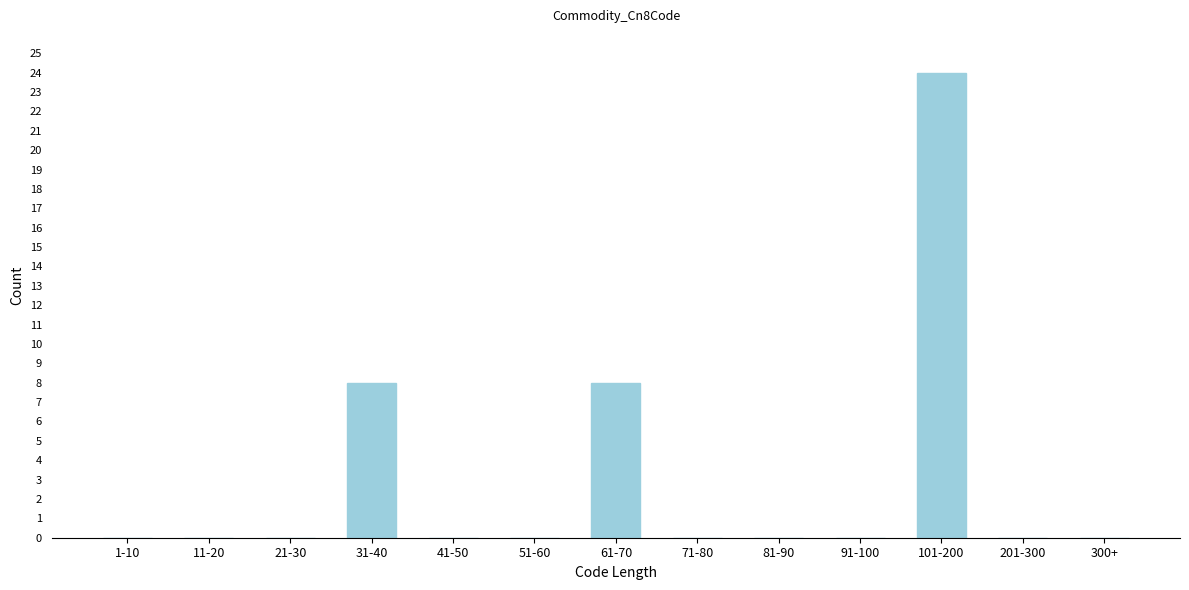

Reading left to right, list all the values displayed in this chart.

1-10=0	11-20=0	21-30=0	31-40=8	41-50=0	51-60=0	61-70=8	71-80=0	81-90=0	91-100=0	101-200=24	201-300=0	300+=0